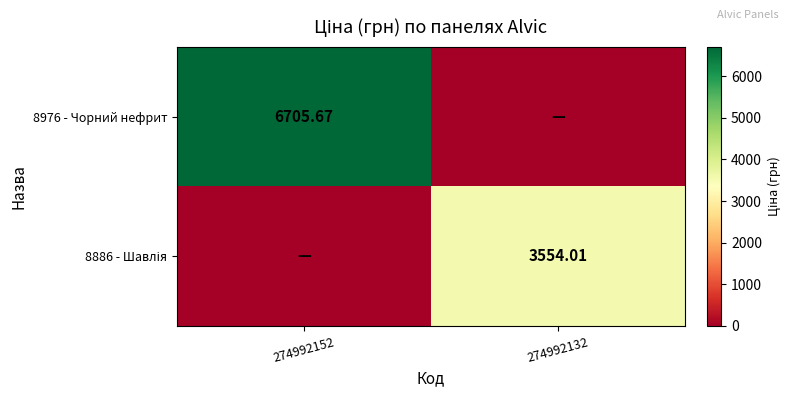

True or false: 8976 - Чорний нефрит has a value of -3029.8 at 274992132.

False